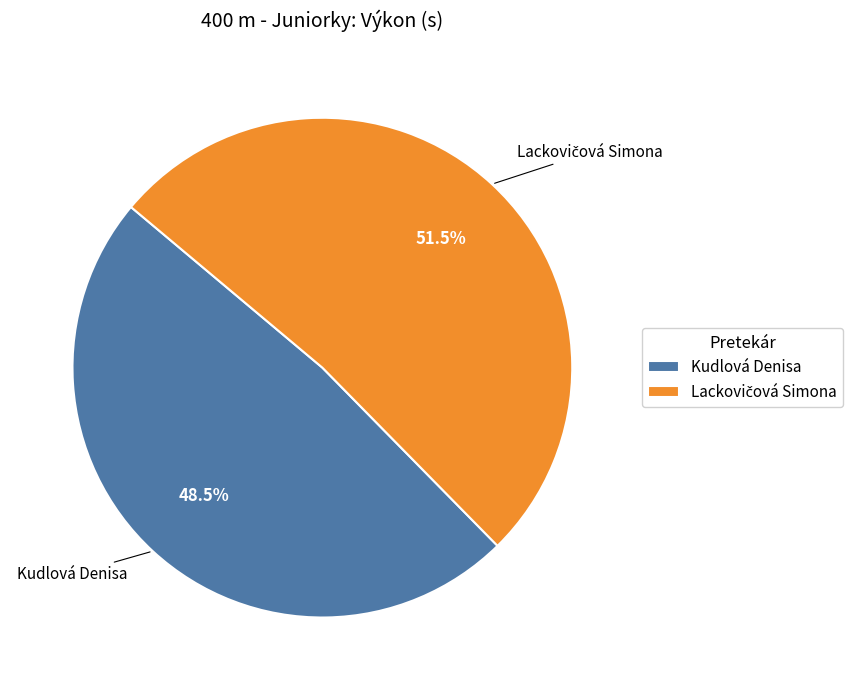

Does any single category account for the majority?

Yes